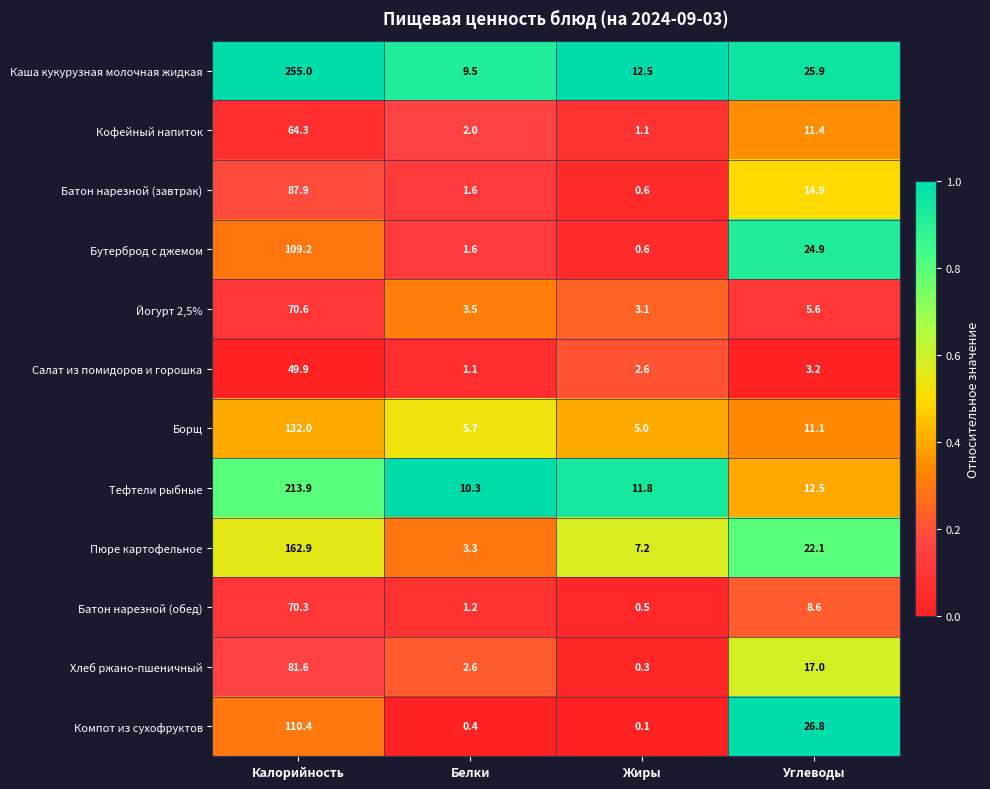

Between Калорийность and Жиры, which series saw the biggest shift?

Каша кукурузная молочная жидкая